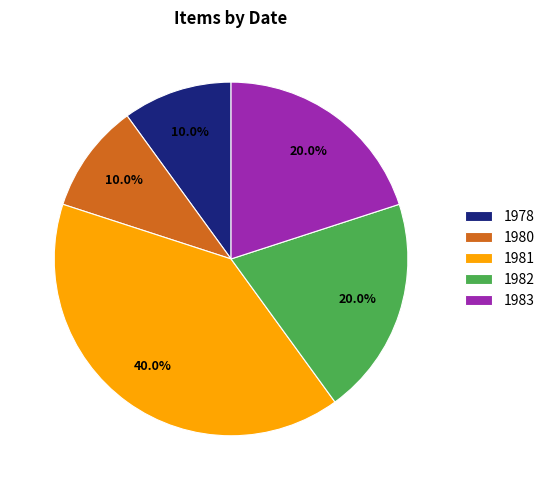

Is the sum of 1978 and 1980 greater than half?

No